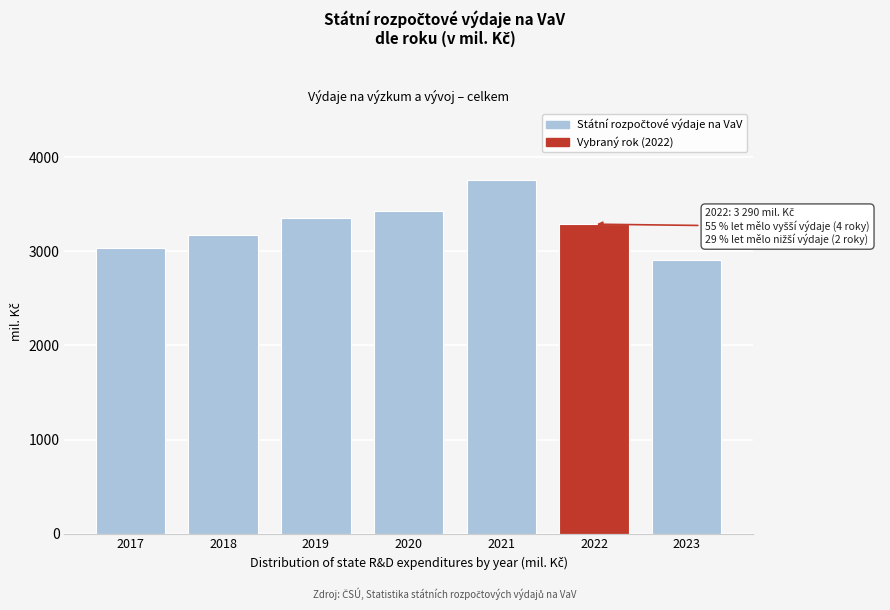

The chart shows a value of 1260.2 at 2023. True or false?

False